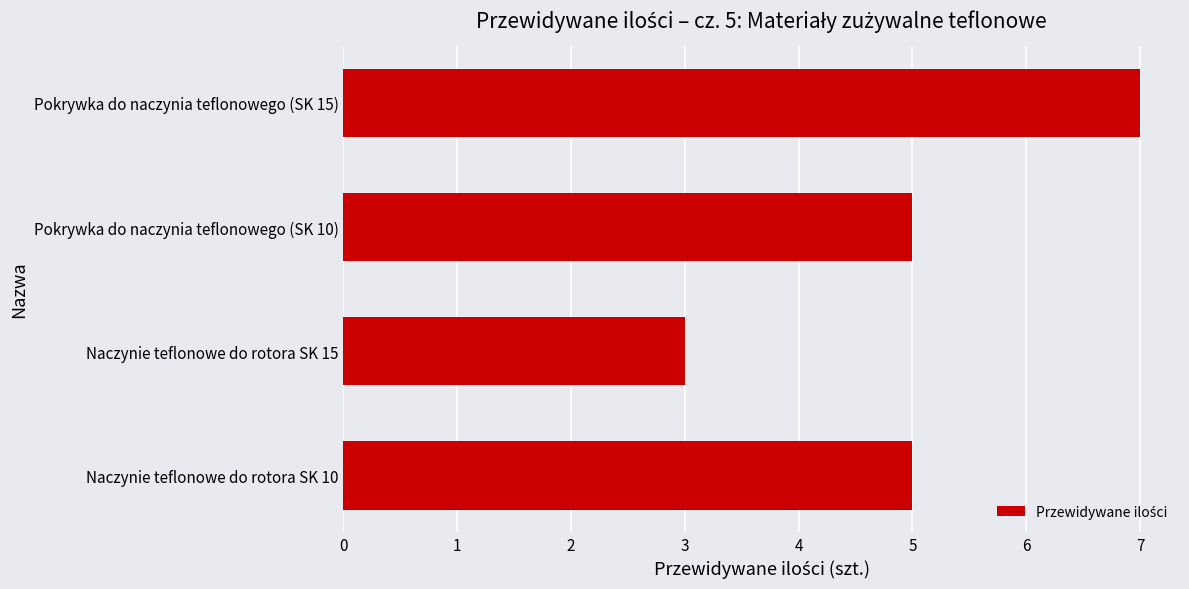

What is the sum of all values?

20